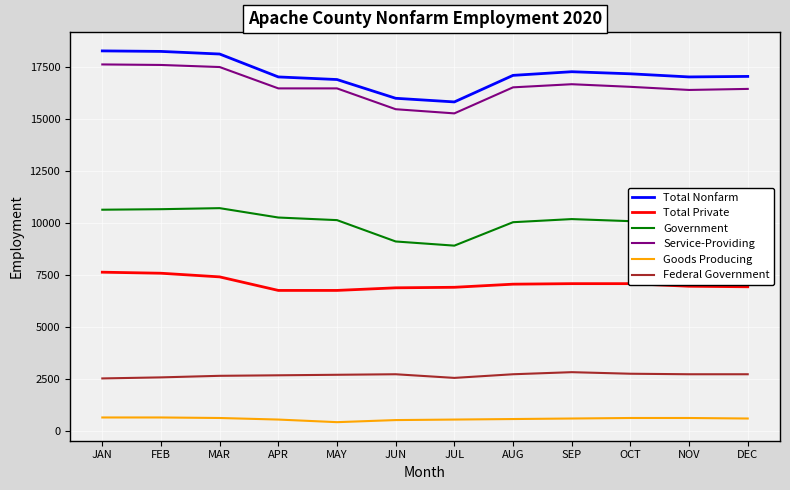

What is the lowest value of the Total Private series?

6750